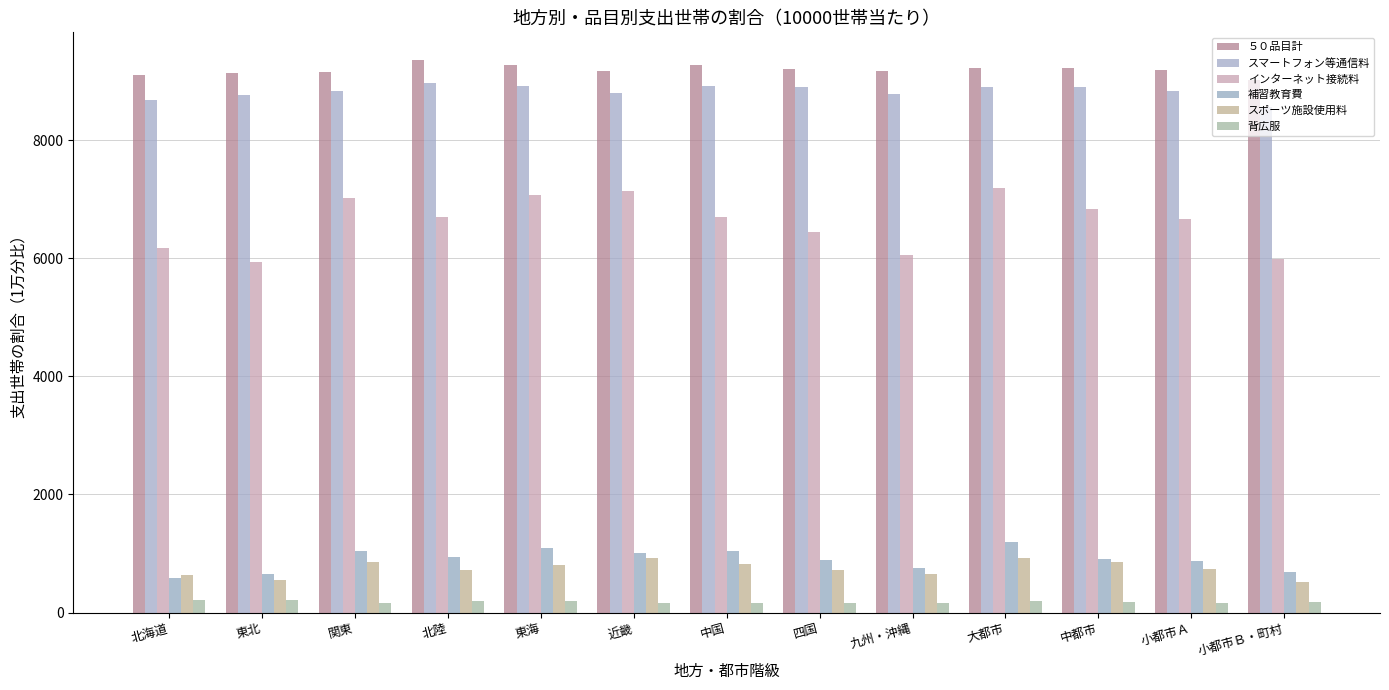

List the series in order of their peak value, highest first.

５０品目計, スマートフォン等通信料, インターネット接続料, 補習教育費, スポーツ施設使用料, 背広服